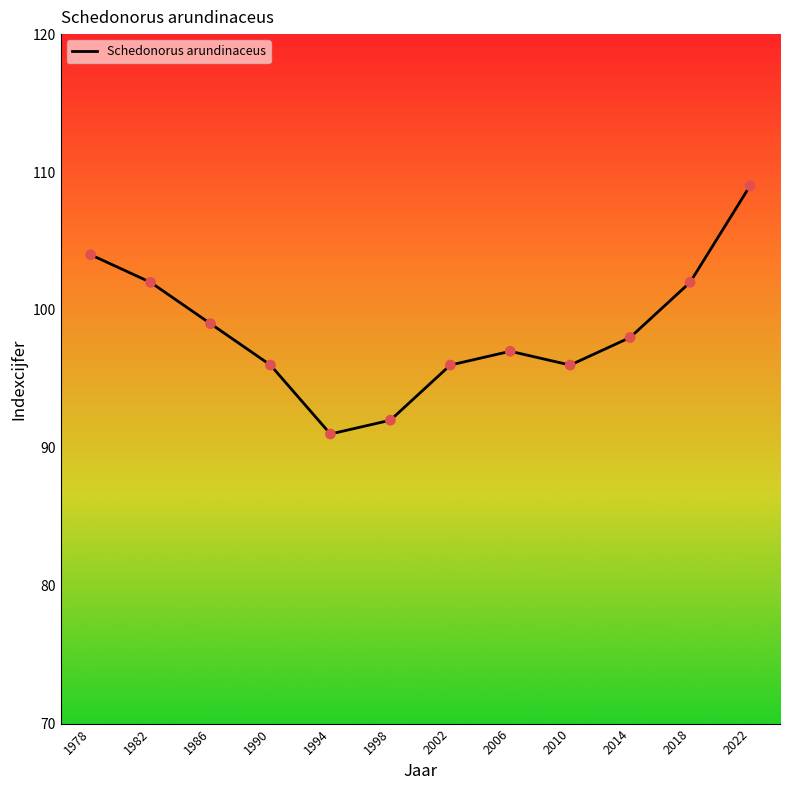

Approximately how many times larger is the value at 2018 compared to 1998?

1.1